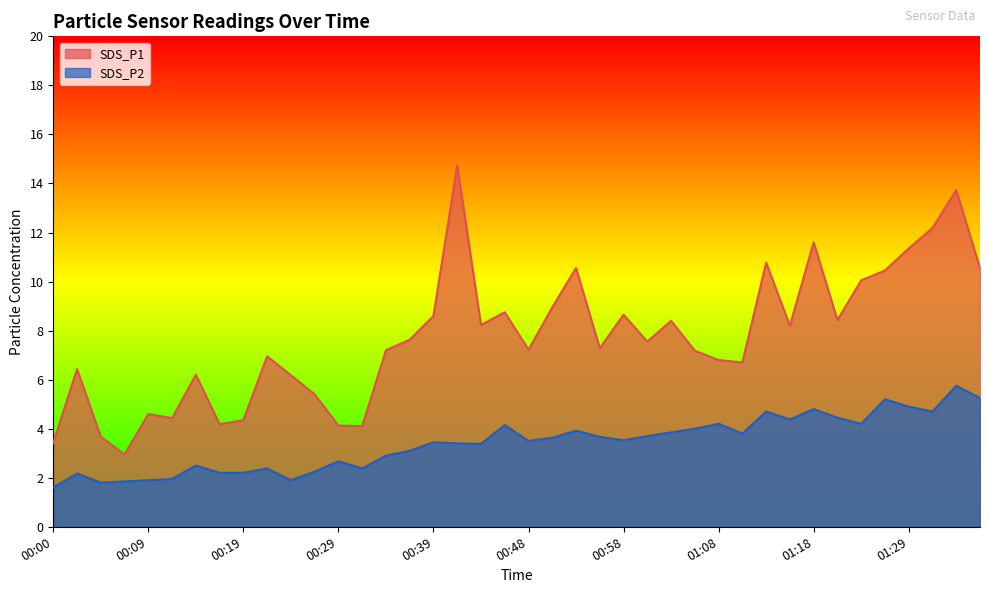

At which label does SDS_P1 first exceed 7?

00:34